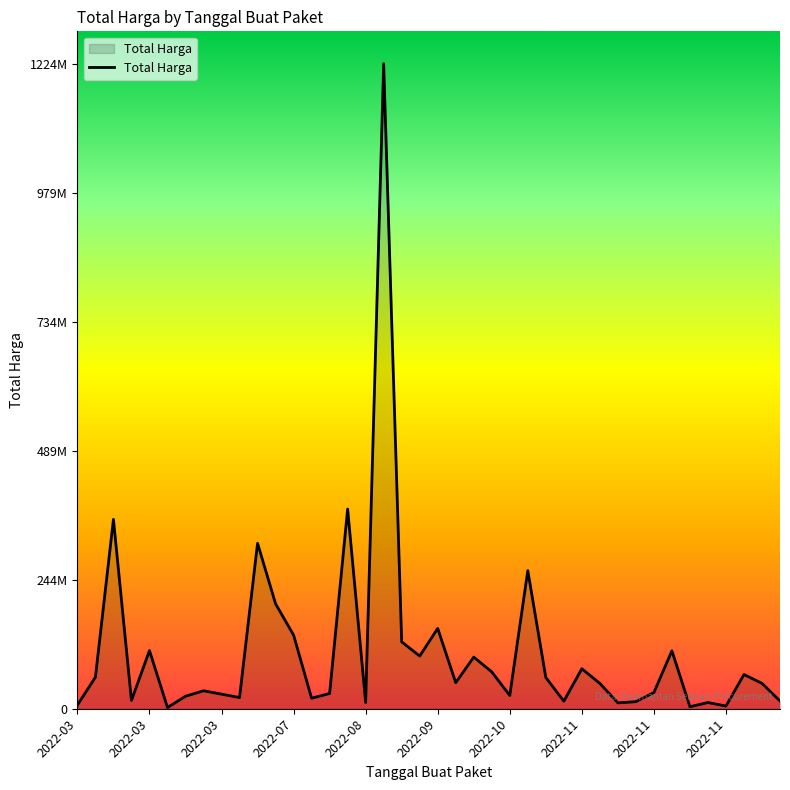

What is the greatest value displayed?

1224682000